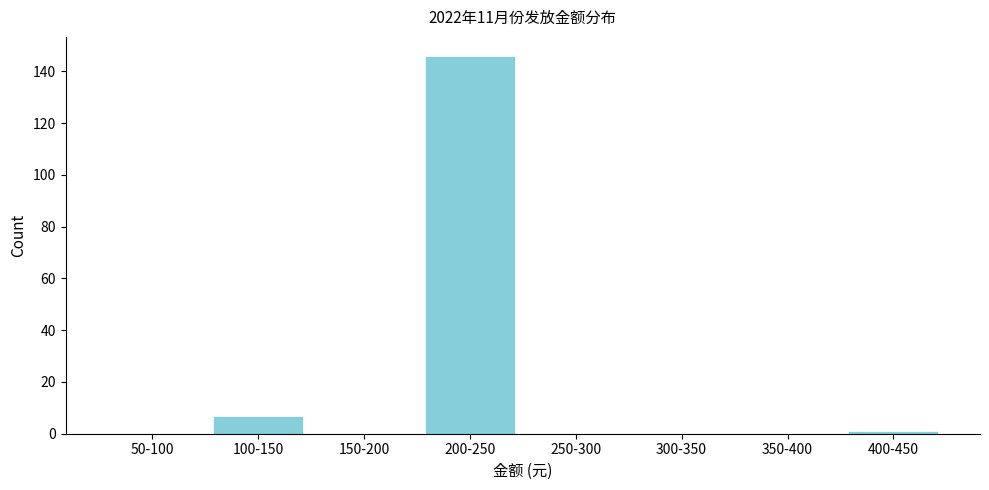

Reading left to right, list all the values displayed in this chart.

50-100=0	100-150=7	150-200=0	200-250=146	250-300=0	300-350=0	350-400=0	400-450=1